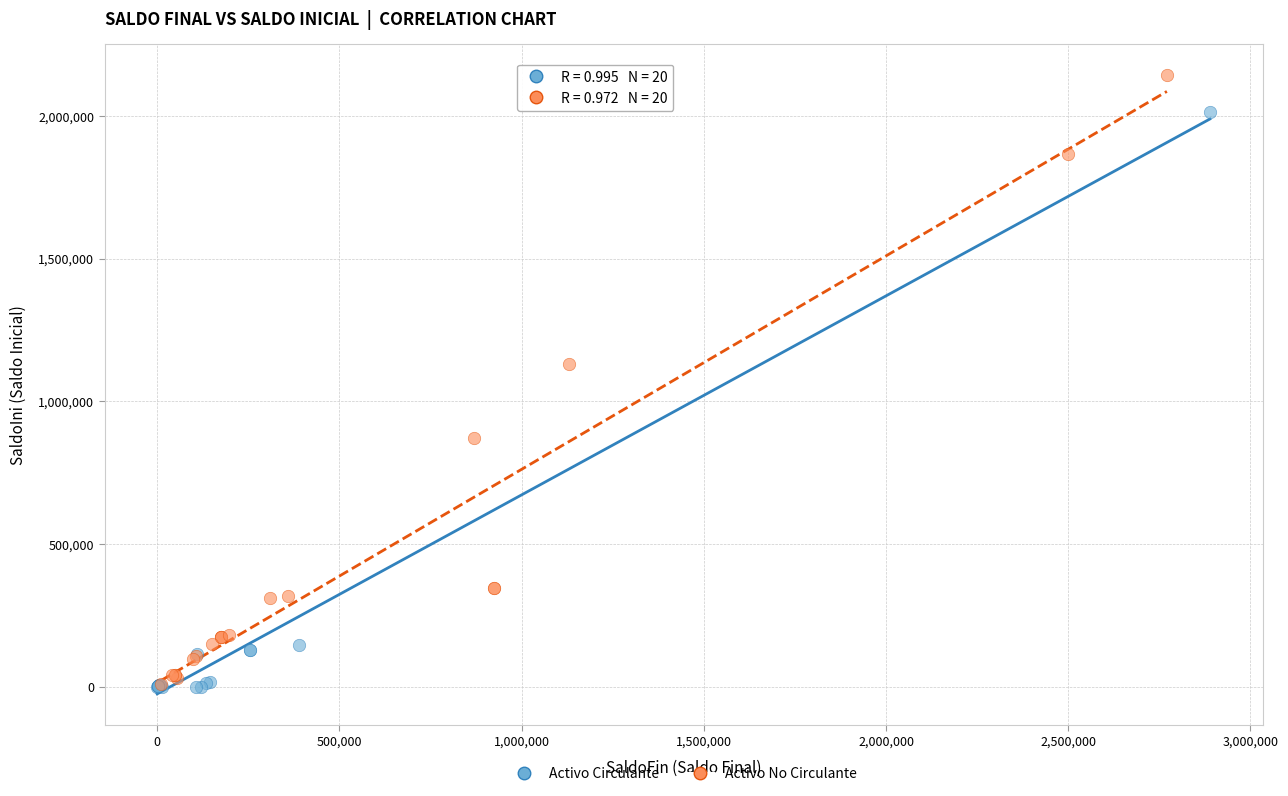

Which series has the largest Y range (max minus min)?

Activo No Circulante